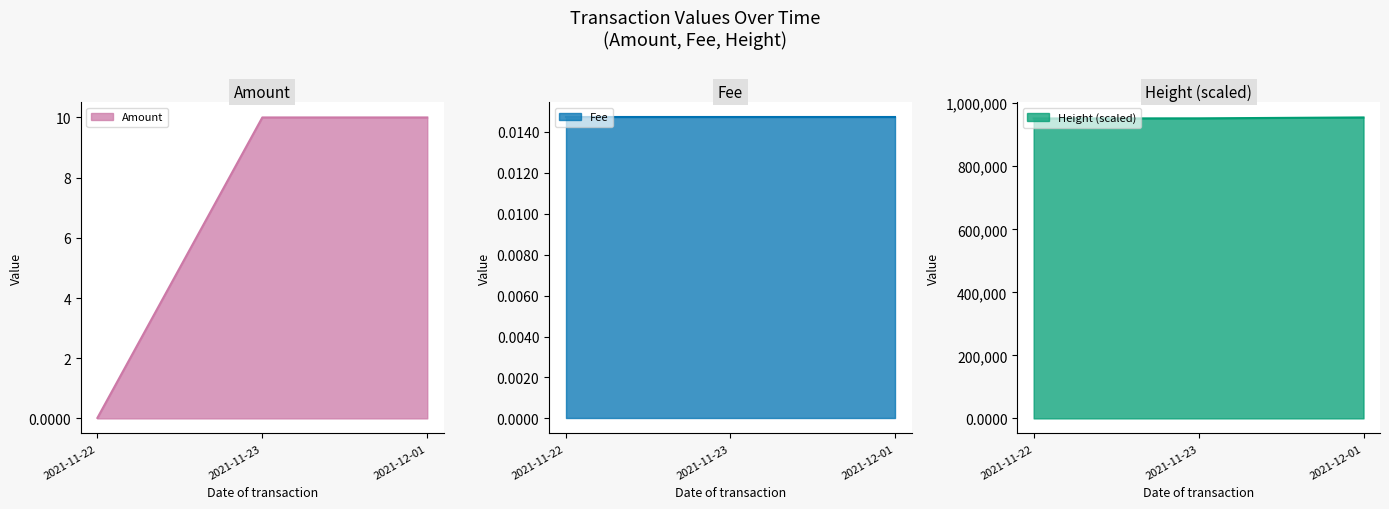

How many values in the Height (scaled) series are below 952106?

1